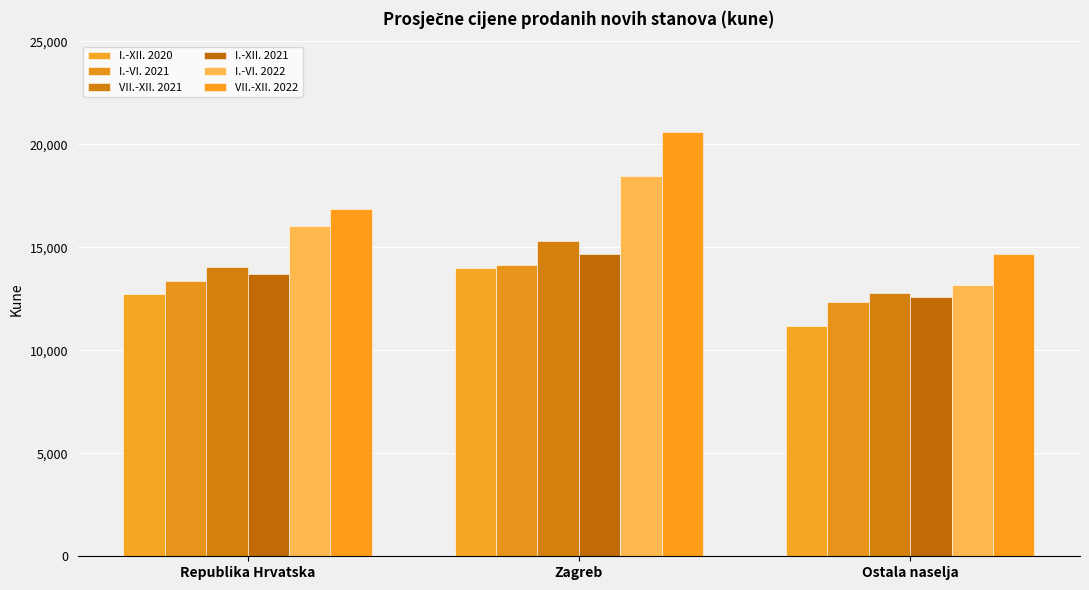

Rank the series by their maximum value, from highest to lowest.

VII.-XII. 2022, I.-VI. 2022, VII.-XII. 2021, I.-XII. 2021, I.-VI. 2021, I.-XII. 2020